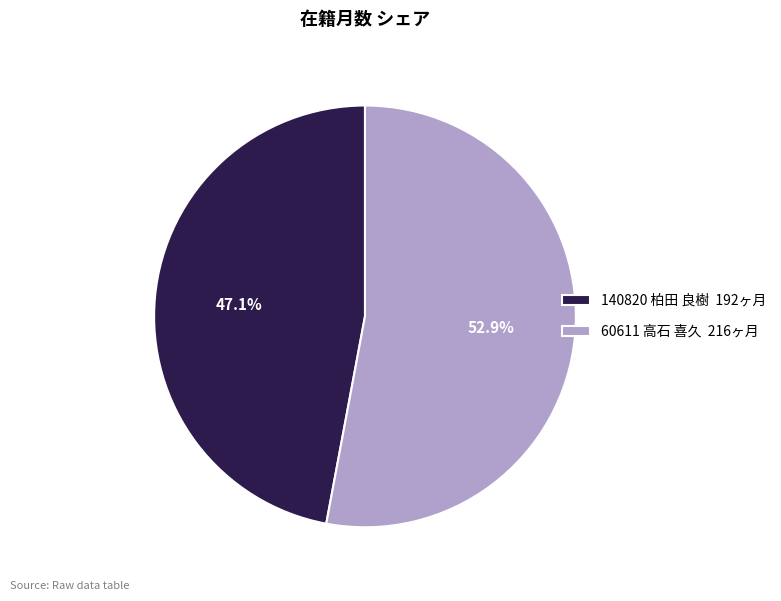

Combined, what portion of the pie is 140820 柏田 良樹 and 60611 高石 喜久?

100.0%